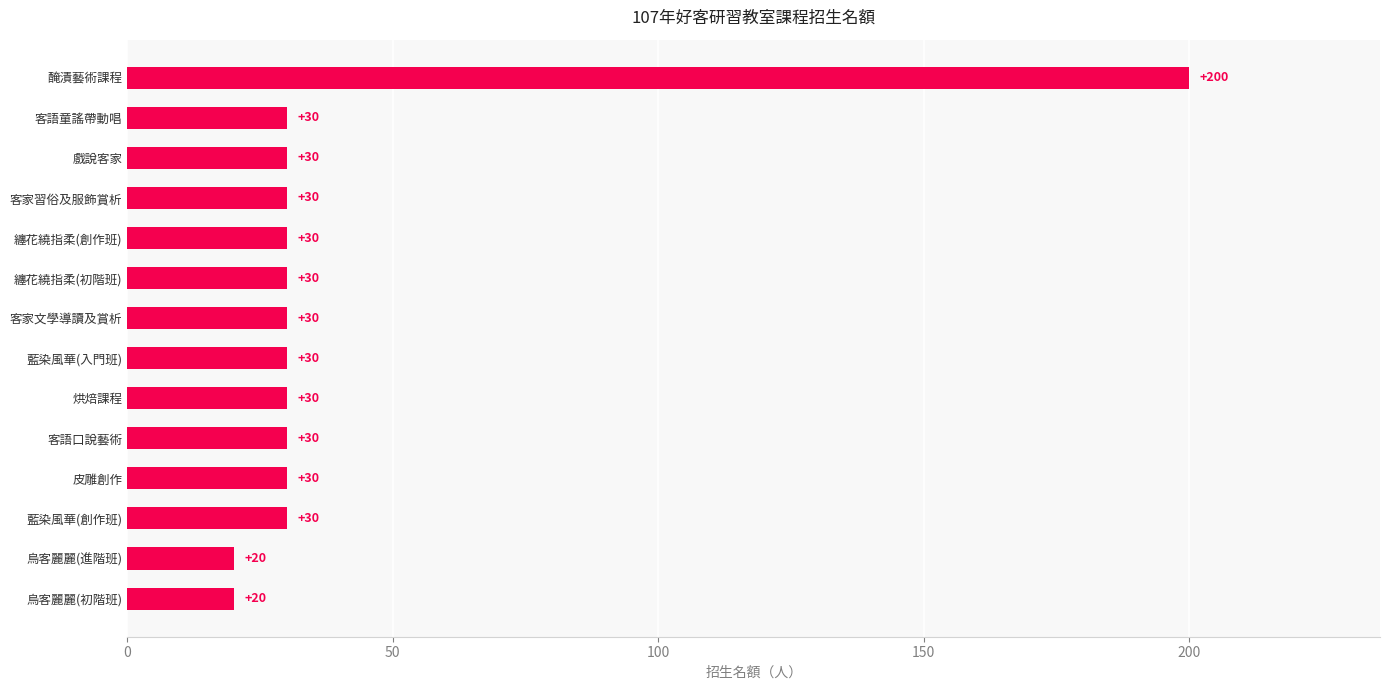

What is the difference between the maximum and second lowest values?

180